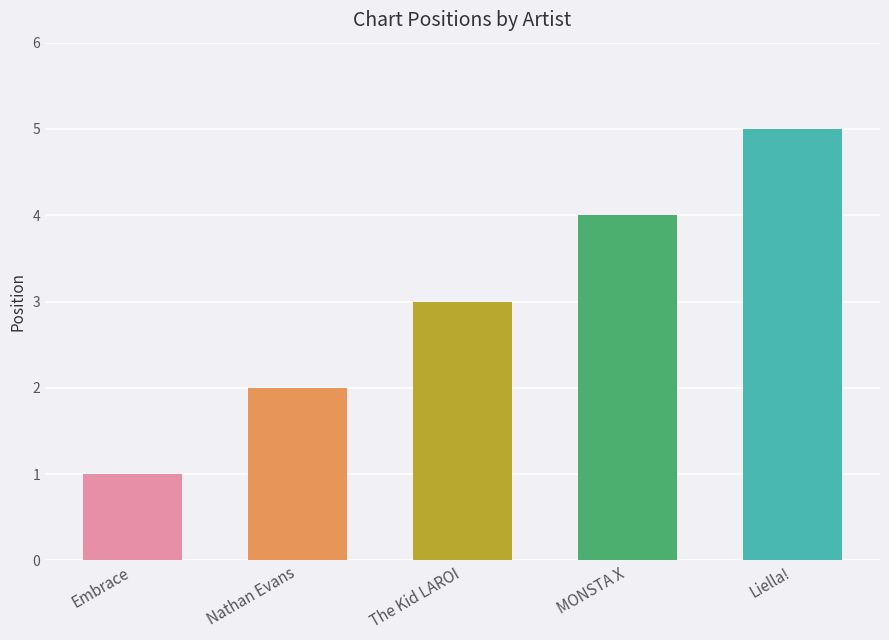

What is the value of the 3rd bar from the left?

3